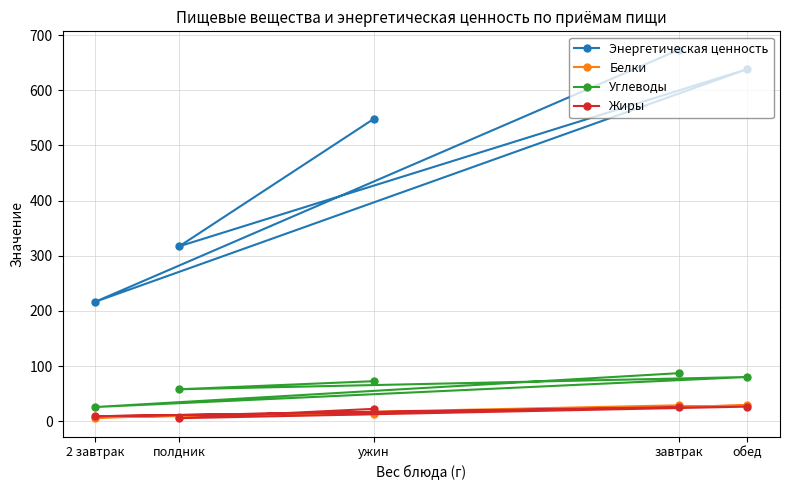

Rank the series at ужин from lowest to highest value.

Белки, Жиры, Углеводы, Энергетическая ценность